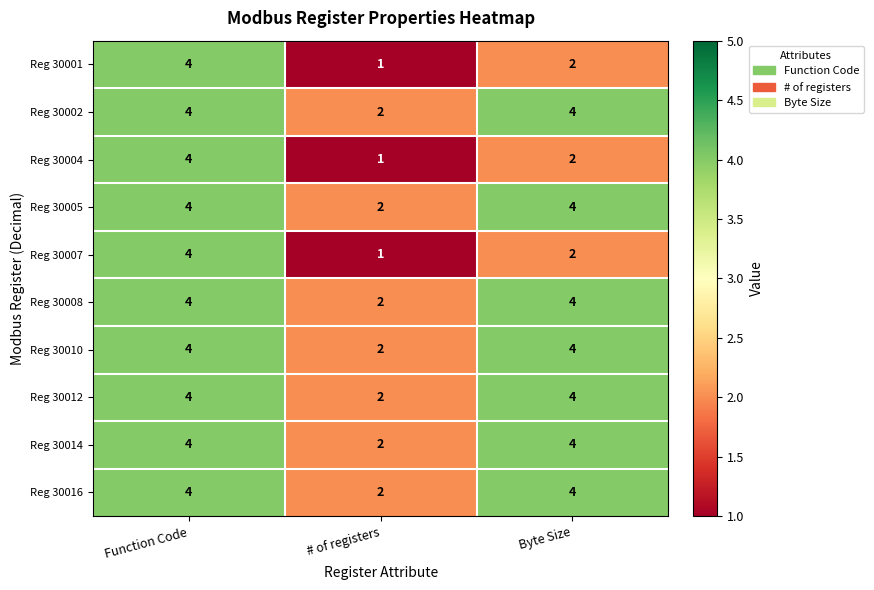

Reading left to right, extract all data points from this chart.

Reg 30001: Function Code=4	# of registers=1	Byte Size=2
Reg 30002: Function Code=4	# of registers=2	Byte Size=4
Reg 30004: Function Code=4	# of registers=1	Byte Size=2
Reg 30005: Function Code=4	# of registers=2	Byte Size=4
Reg 30007: Function Code=4	# of registers=1	Byte Size=2
Reg 30008: Function Code=4	# of registers=2	Byte Size=4
Reg 30010: Function Code=4	# of registers=2	Byte Size=4
Reg 30012: Function Code=4	# of registers=2	Byte Size=4
Reg 30014: Function Code=4	# of registers=2	Byte Size=4
Reg 30016: Function Code=4	# of registers=2	Byte Size=4